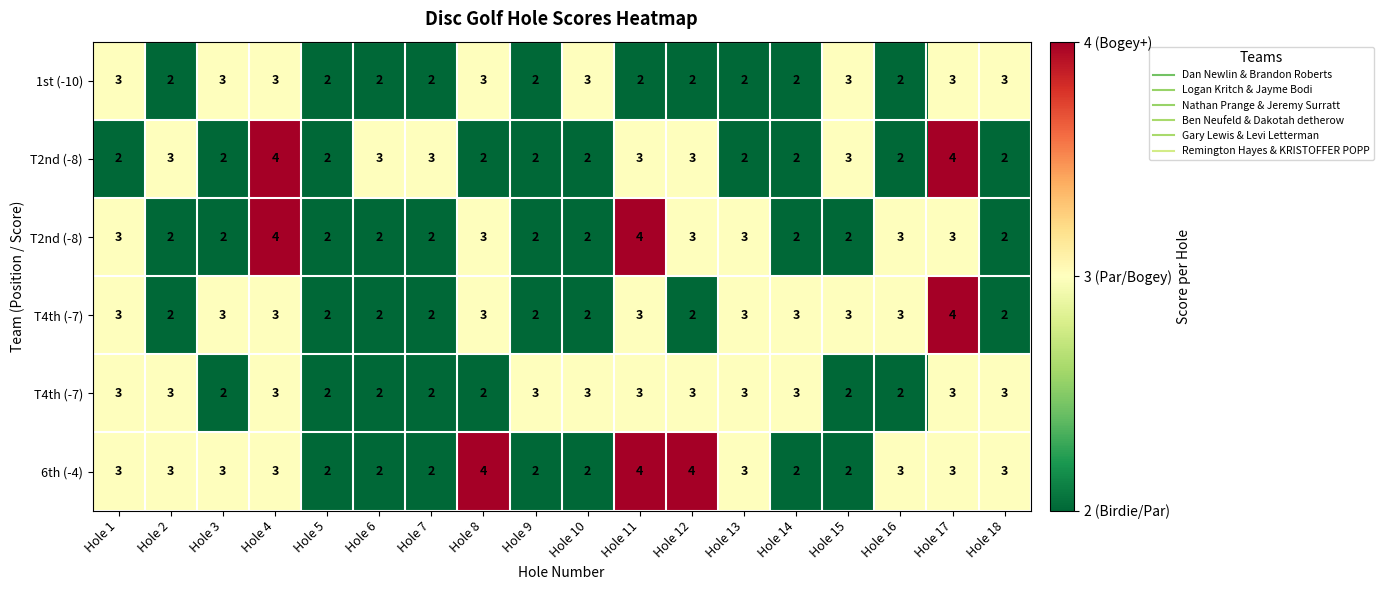

At how many categories does at least one series exceed 3?

5